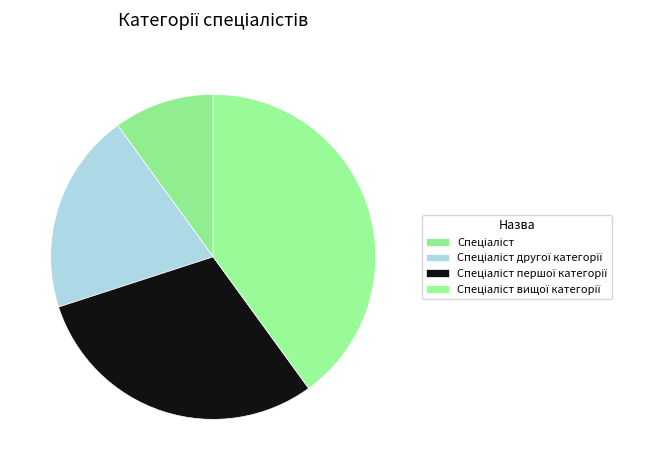

Rank the categories by value from highest to lowest.

Спеціаліст вищої категорії, Спеціаліст першої категорії, Спеціаліст другої категорії, Спеціаліст